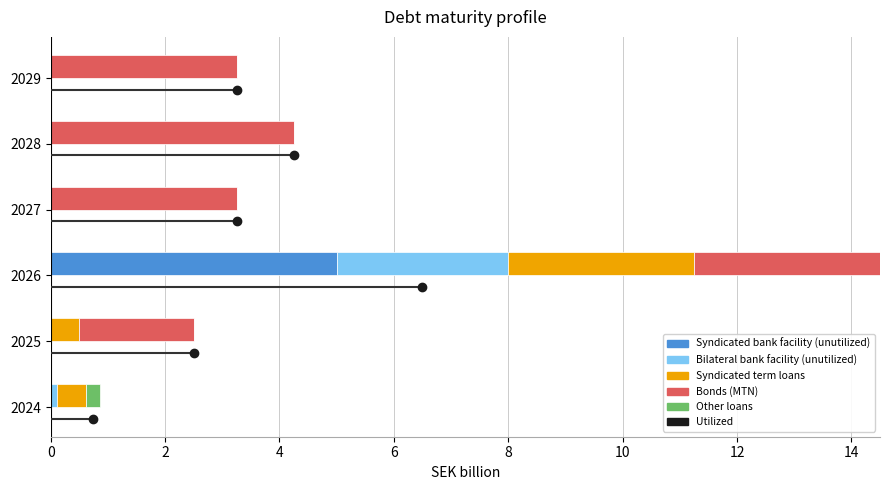

At which category is the sum across all series the highest?

2026